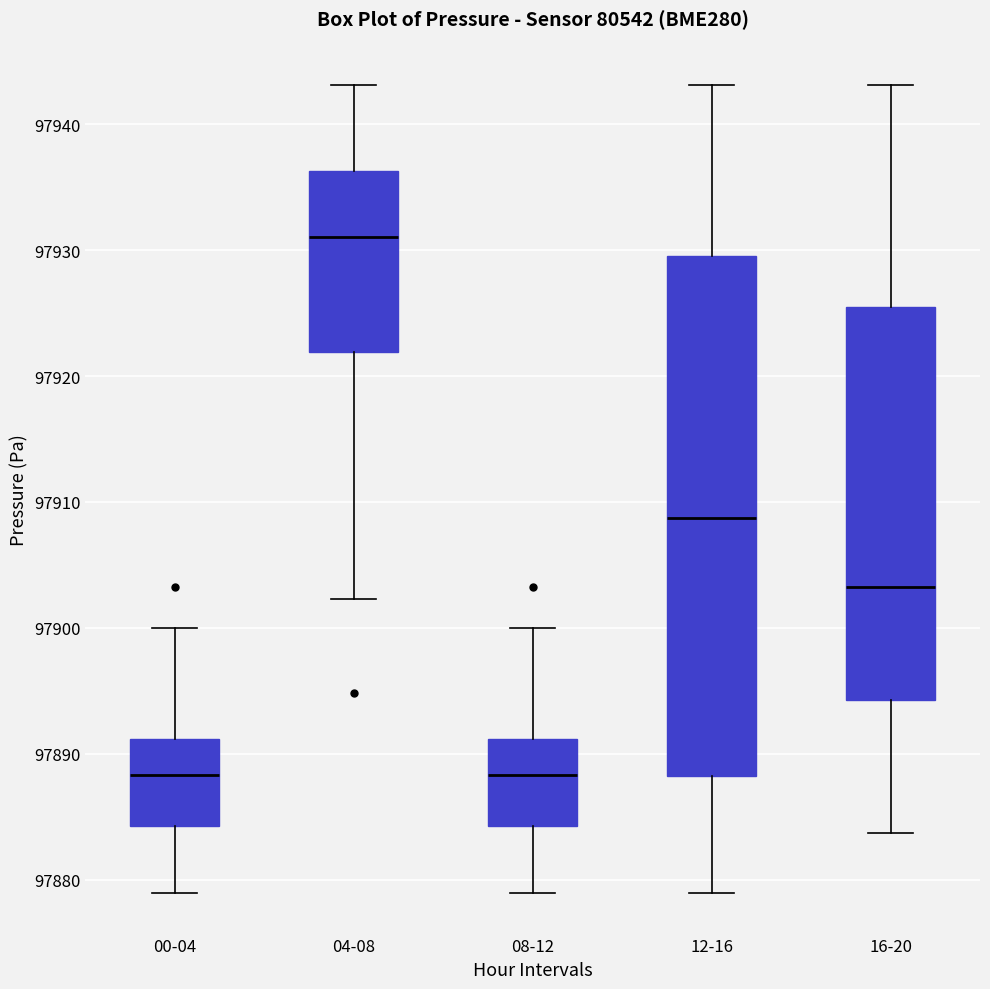

Comparing the boxes themselves (not the whiskers), which one is the tallest?

12-16